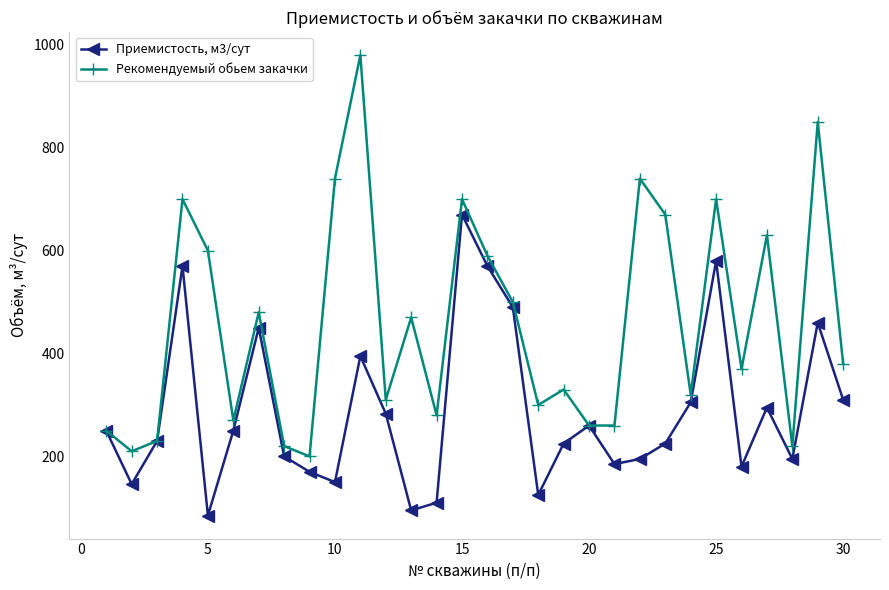

Which series has the largest total across all categories?

Рекомендуемый обьем закачки